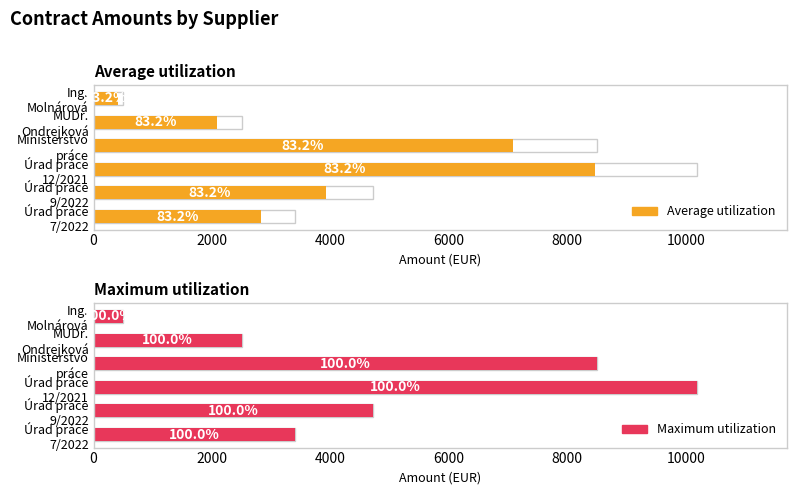

Rank the series at Ing. Molnárová from lowest to highest value.

Average utilization, Maximum utilization